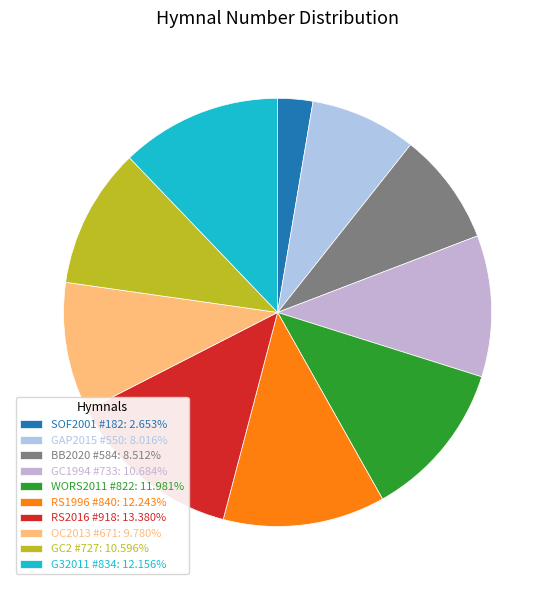

How many slices are in this pie chart?

10